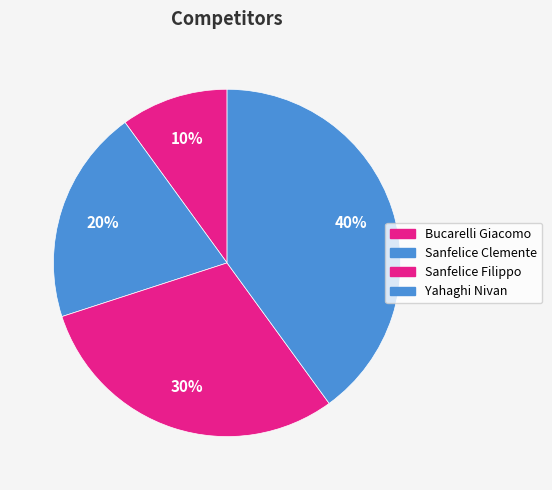

How many segments does this pie chart have?

4